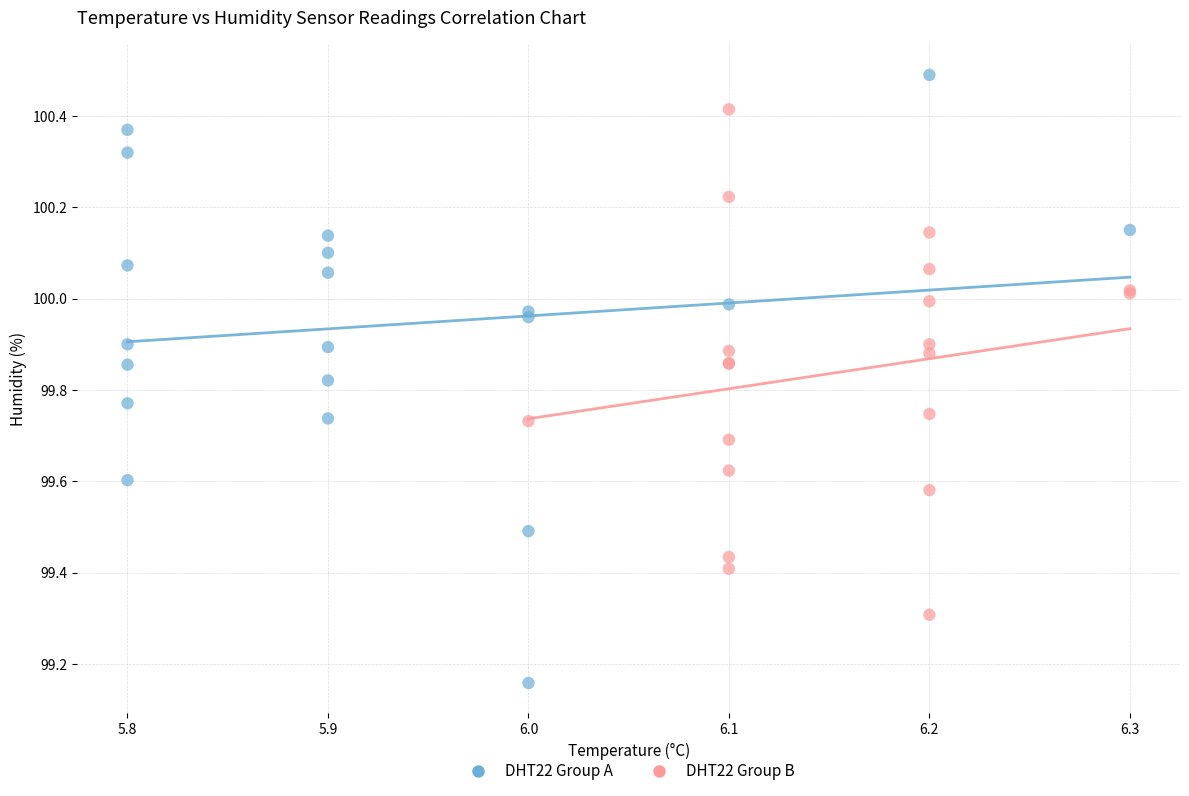

Which series has the largest Y range (max minus min)?

DHT22 Group A